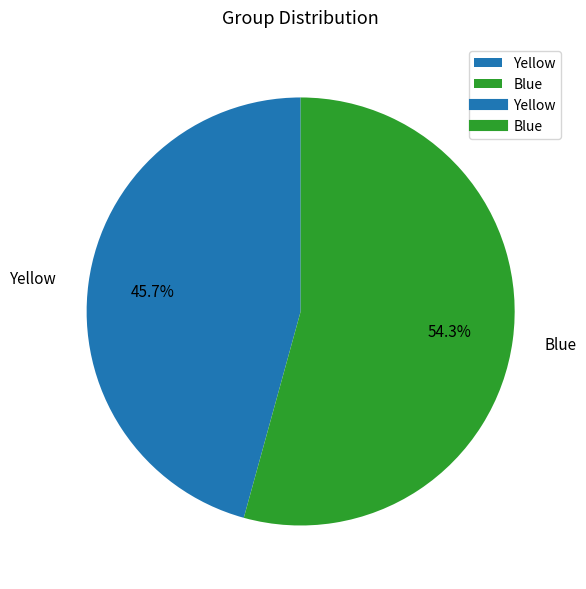

Which category has the biggest portion of the pie?

Blue